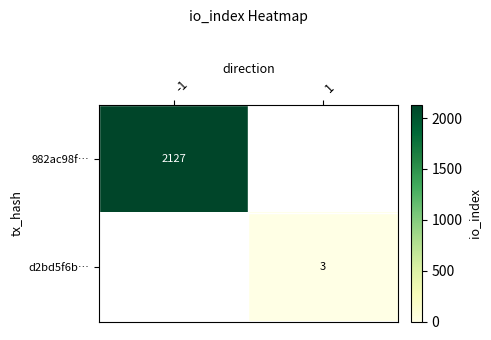

How many distinct data groups are displayed?

2